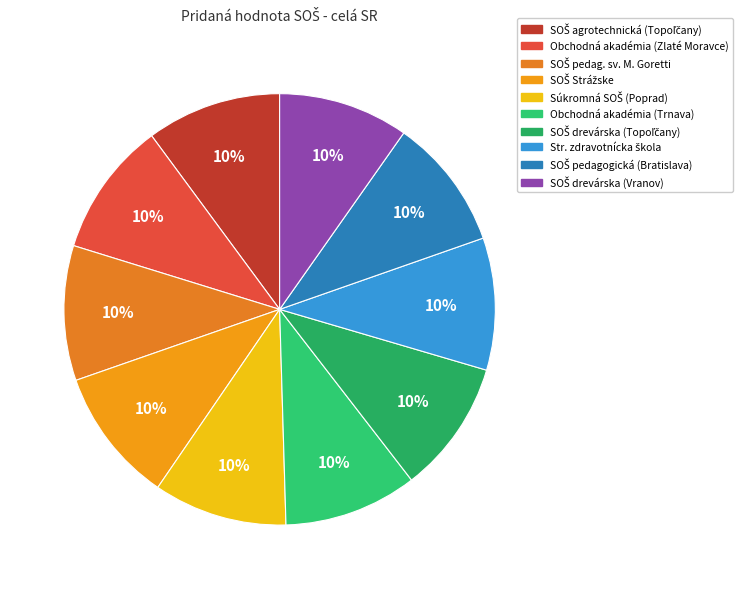

Count the number of slices in the pie.

10